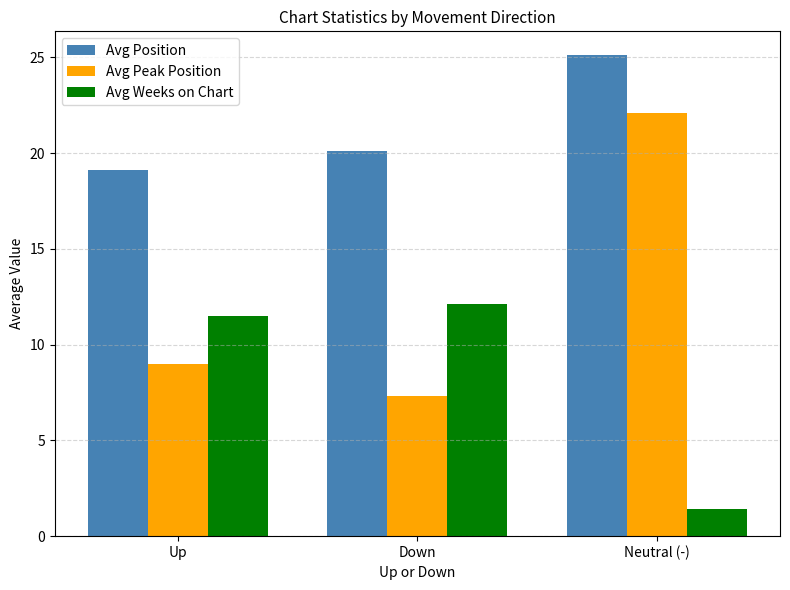

How many groups of bars are there?

3